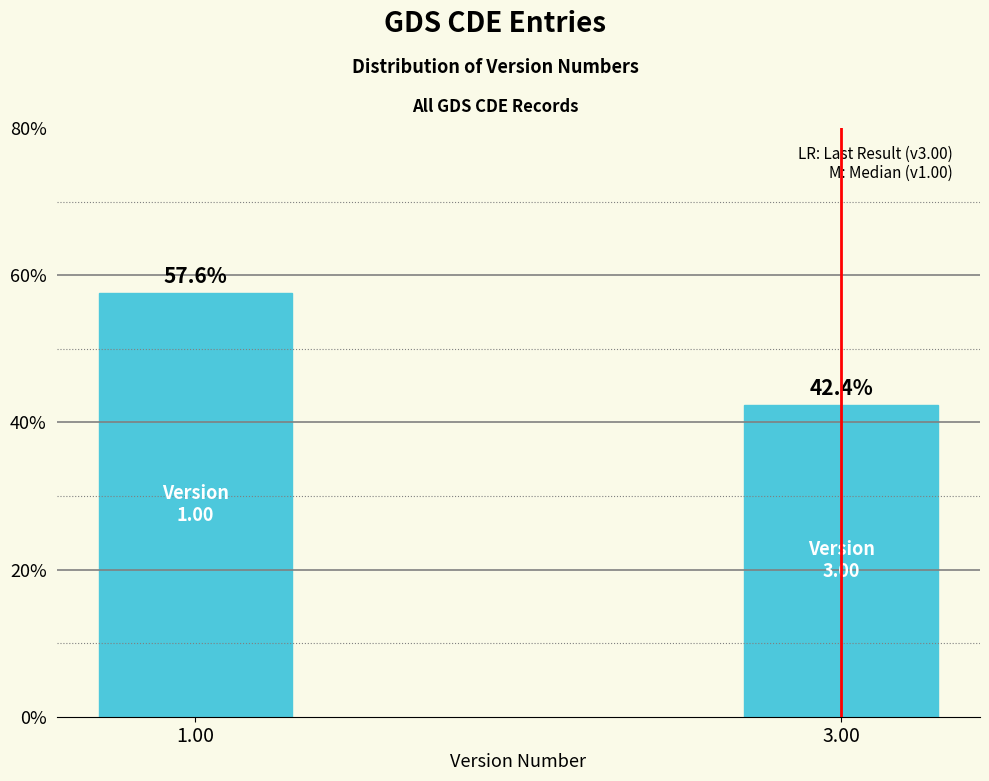

Reading left to right, what are all the values shown in this chart?

57.6	42.4